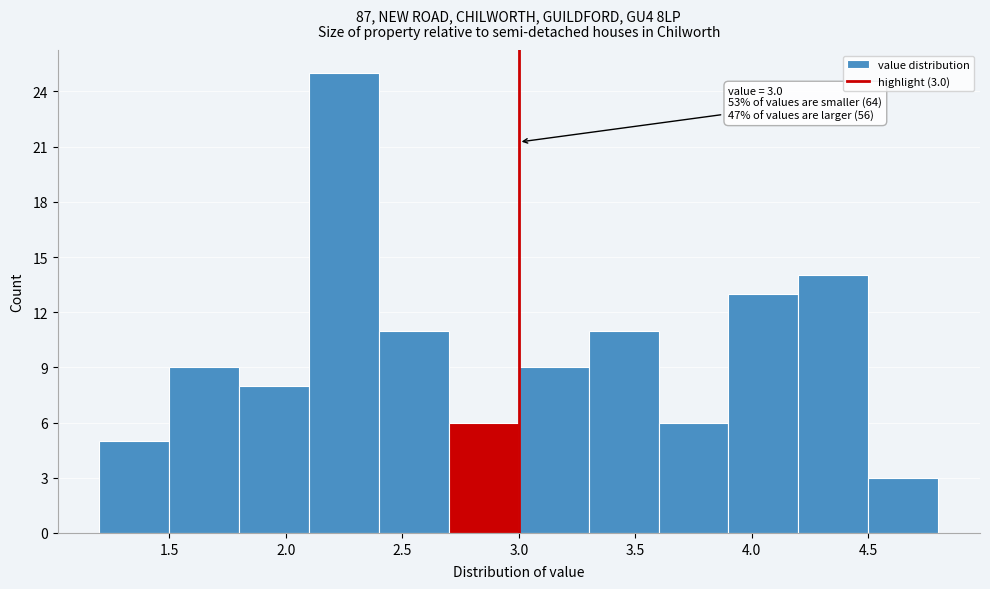

Over which range of the x-axis is the bar tallest?

2.1 to 2.4